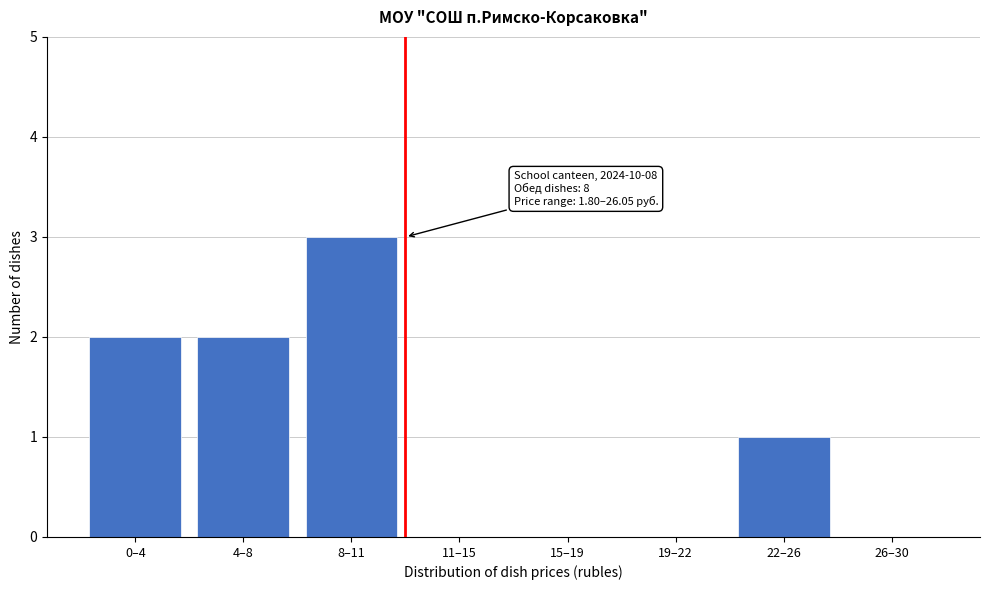

Reading left to right, extract all data points from this chart.

0–4=2	4–8=2	8–11=3	11–15=0	15–19=0	19–22=0	22–26=1	26–30=0